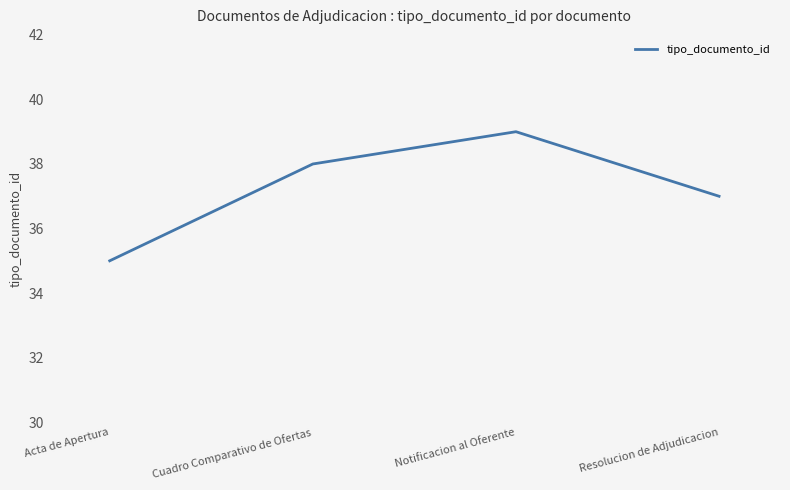

What is the difference between the values at Cuadro Comparativo de Ofertas and Acta de Apertura?

3